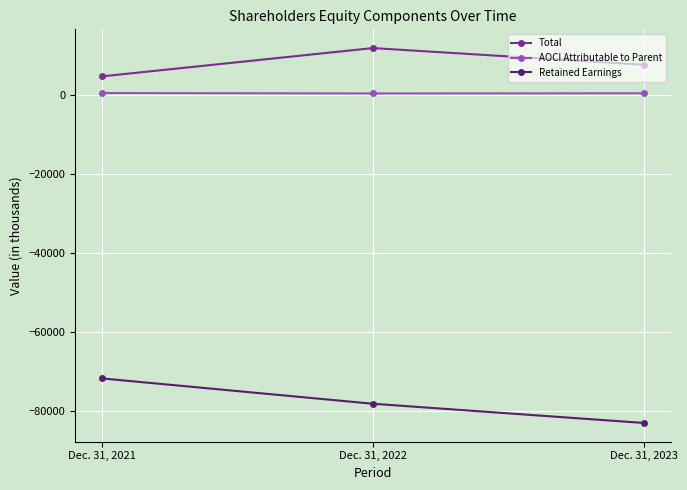

Rank the categories by Total value from lowest to highest.

Dec. 31, 2021, Dec. 31, 2023, Dec. 31, 2022